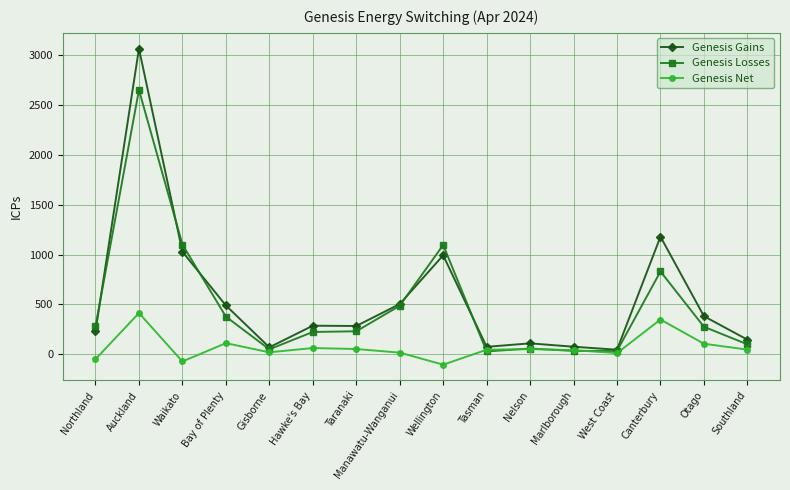

Which series changed the most between Bay of Plenty and Nelson?

Genesis Gains